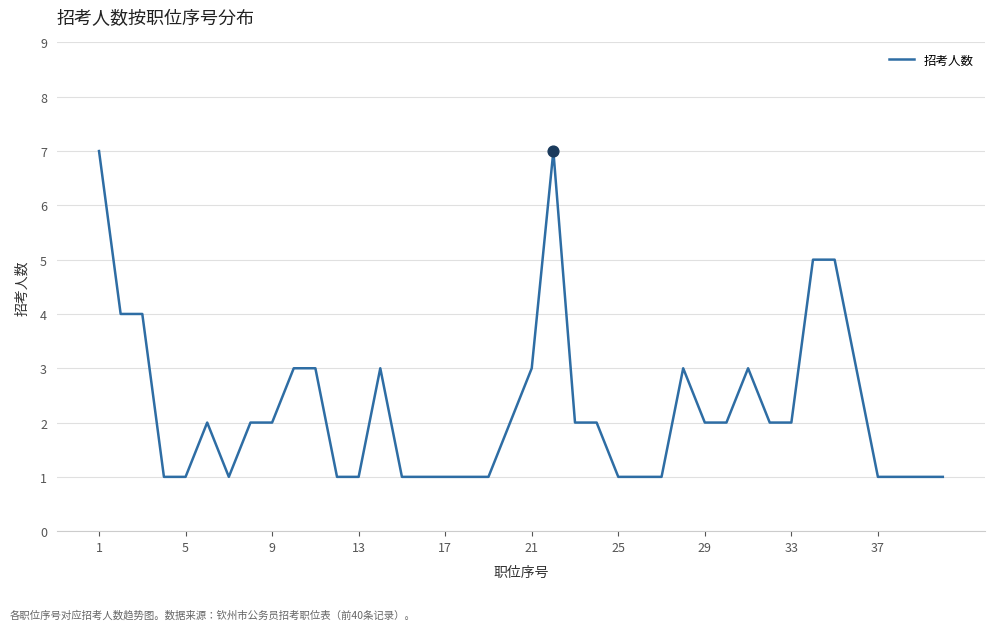

What is the difference between the maximum and minimum values?

6